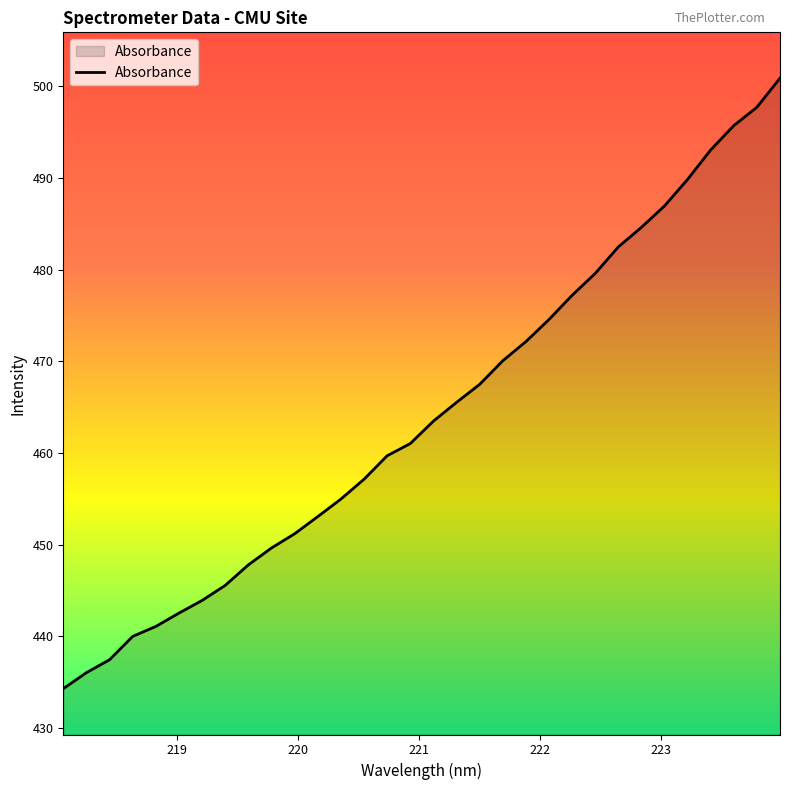

What is the difference between the maximum and minimum values?

66.6